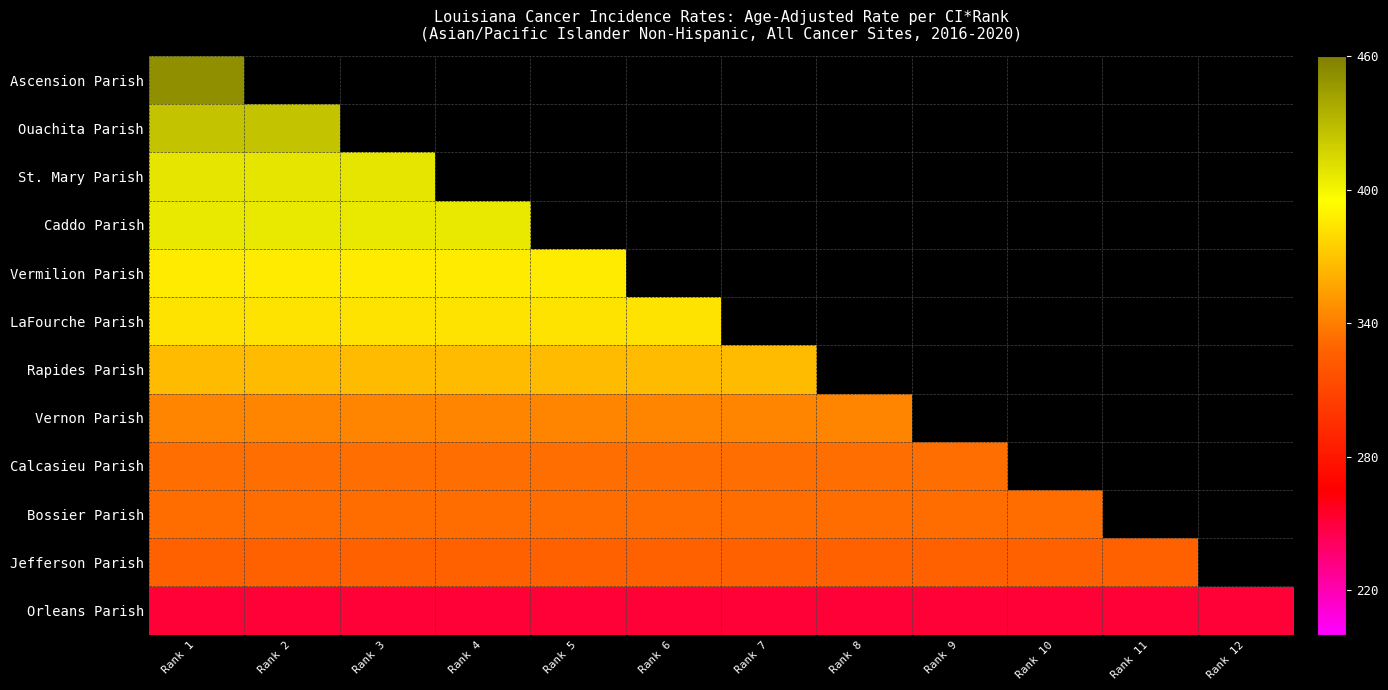

Where is Vernon Parish nearest to the value 342?

Rank 1